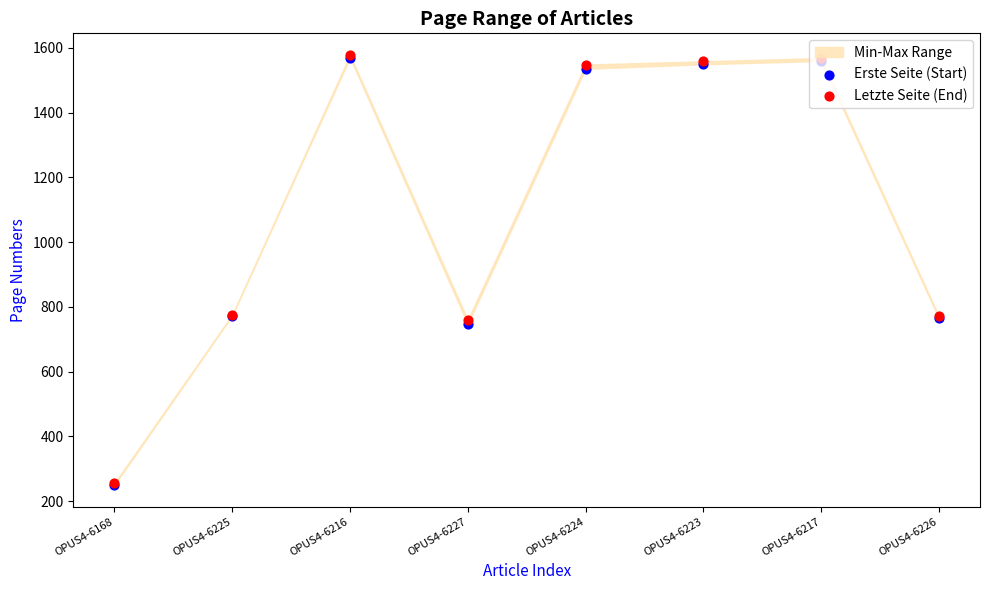

Which series contains the highest Y value?

Letzte Seite (End)